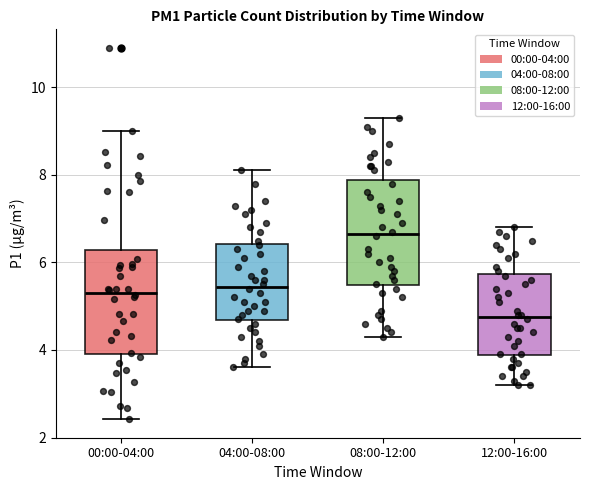

Reading left to right, transcribe this box plot: for each box, give where its median line is, the range the box spans, and where its two whiskers end, as read against the y-axis. The values are not printed on the chart, so give them approximately, as read against the axis.

00:00-04:00: median 5.4, box 4.0 to 6.2, whiskers 2.4 to 9.0
04:00-08:00: median 5.4, box 4.6 to 6.4, whiskers 3.6 to 8.2
08:00-12:00: median 6.6, box 5.4 to 7.8, whiskers 4.4 to 9.4
12:00-16:00: median 4.8, box 3.8 to 5.8, whiskers 3.2 to 6.8